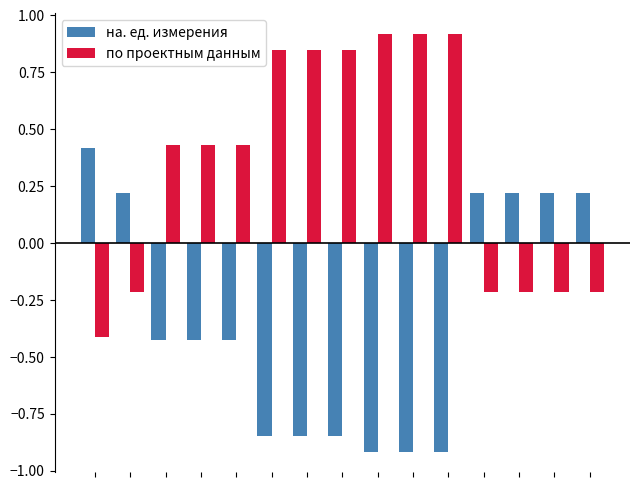

Rank the series by their maximum value, from lowest to highest.

на. ед. измерения, по проектным данным